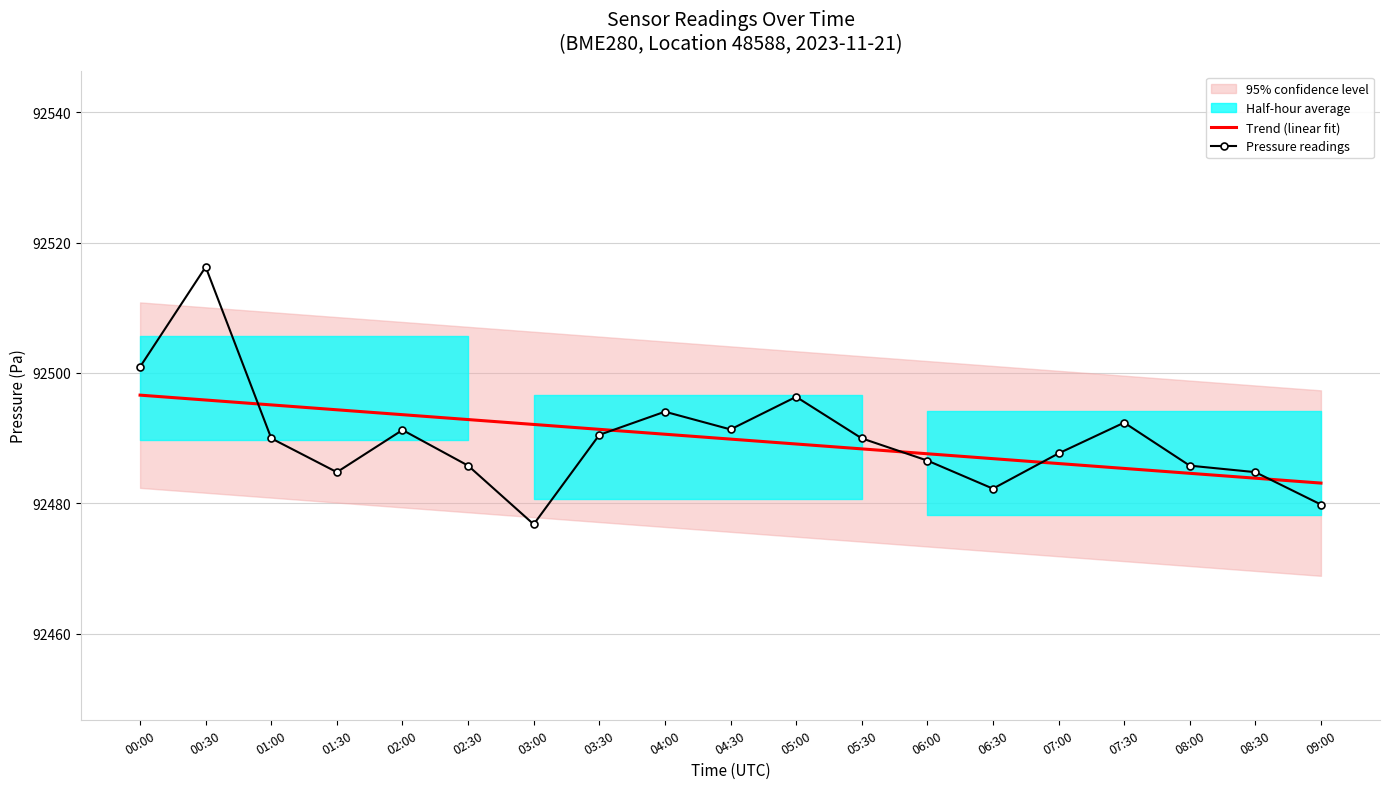

Reading left to right, extract all data points from this chart.

Trend (linear fit): 00:00=92496.6	00:30=92495.9	01:00=92495.1	01:30=92494.4	02:00=92493.6	02:30=92492.9	03:00=92492.1	03:30=92491.4	04:00=92490.6	04:30=92489.9	05:00=92489.1	05:30=92488.4	06:00=92487.6	06:30=92486.9	07:00=92486.1	07:30=92485.4	08:00=92484.6	08:30=92483.9	09:00=92483.1
Pressure readings: 00:00=92500.9	00:30=92516.3	01:00=92490.0	01:30=92484.8	02:00=92491.2	02:30=92485.8	03:00=92476.8	03:30=92490.5	04:00=92494.1	04:30=92491.3	05:00=92496.3	05:30=92490.0	06:00=92486.6	06:30=92482.2	07:00=92487.7	07:30=92492.4	08:00=92485.8	08:30=92484.8	09:00=92479.8